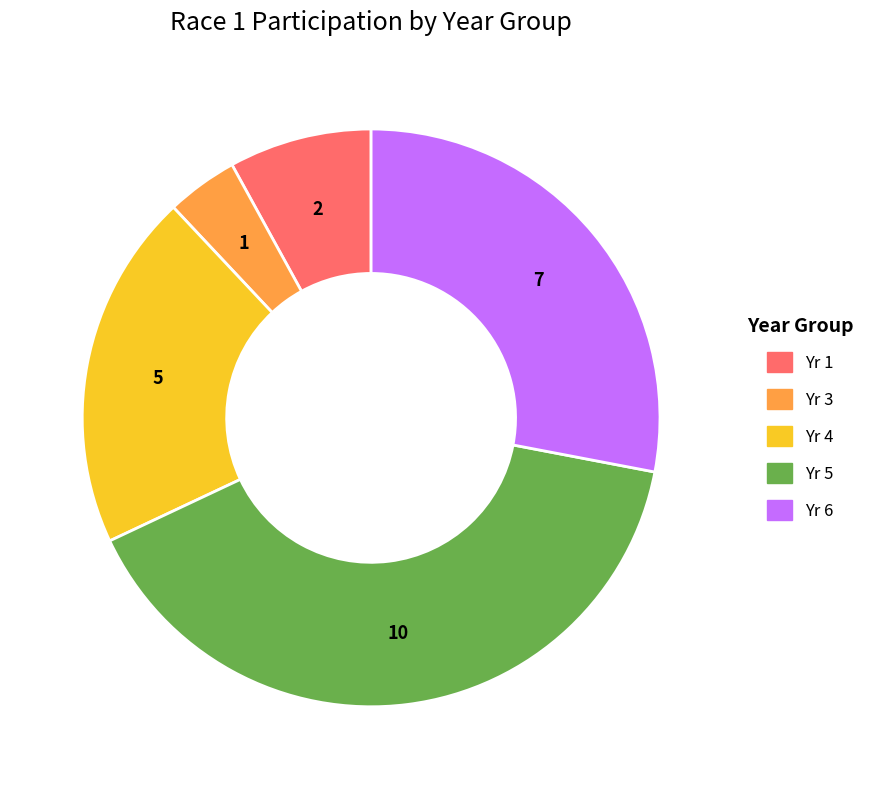

Is there any slice that represents more than half of the pie?

No